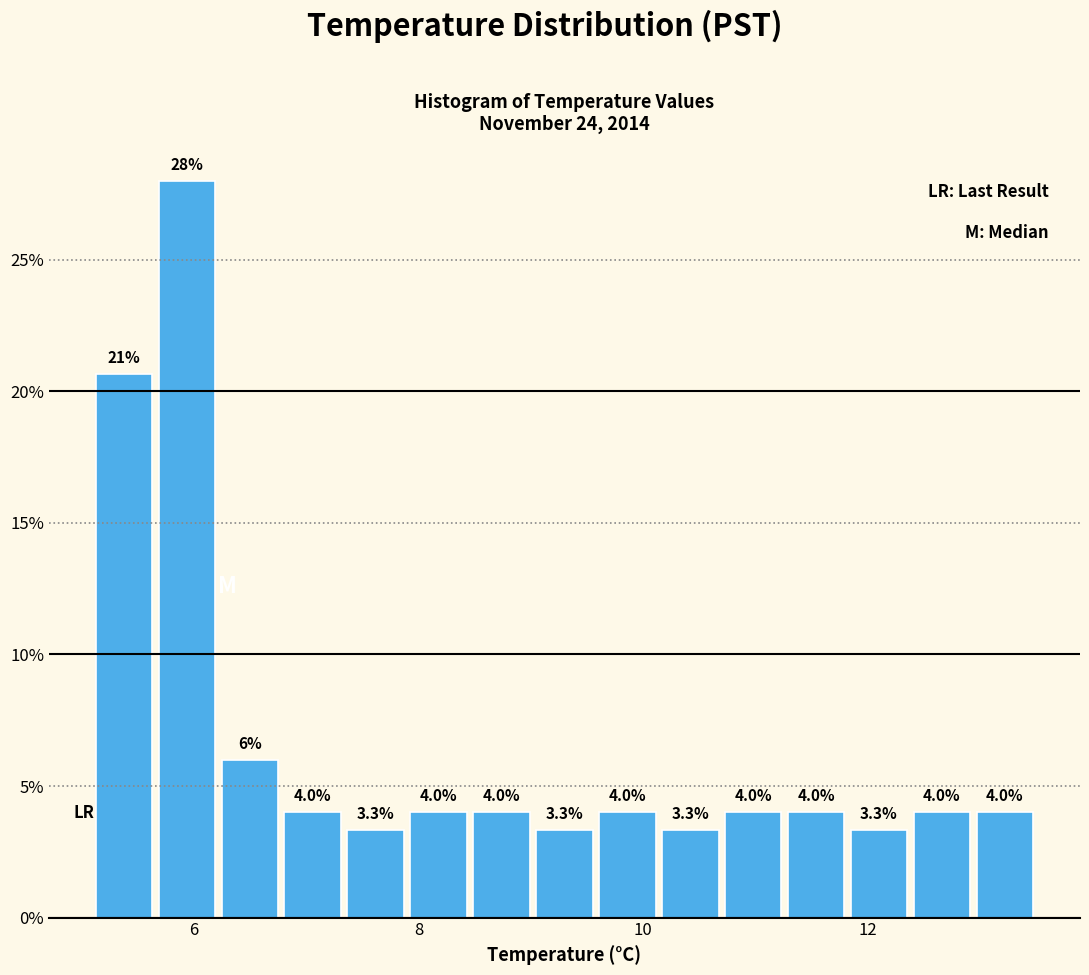

Read against the x-axis, roughly where is the centre of the tallest bar?

6.0